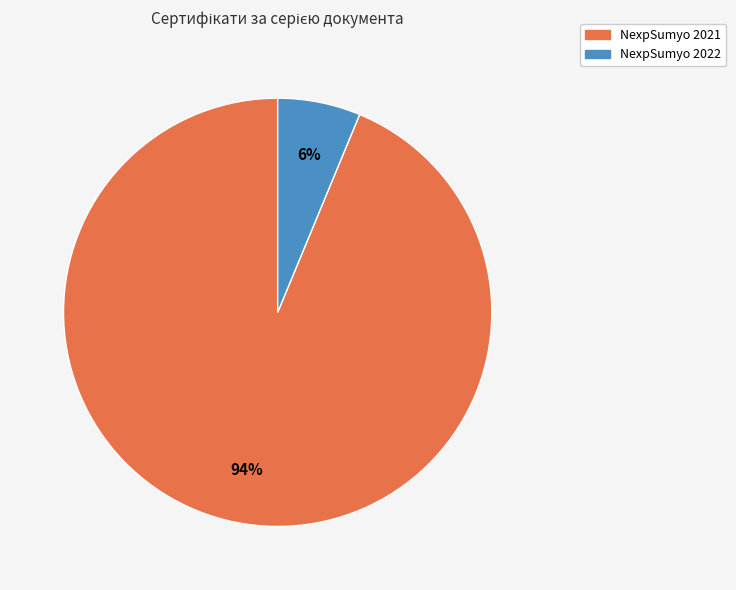

To the nearest percent, what is the average slice percentage?

50%